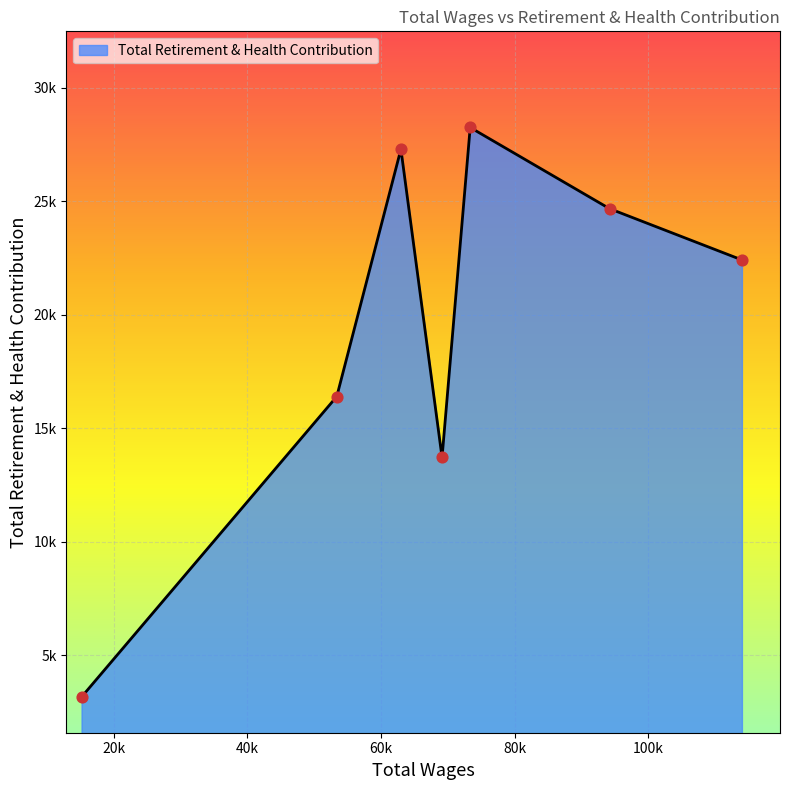

Is this an area chart (filled region under the line)?

Yes